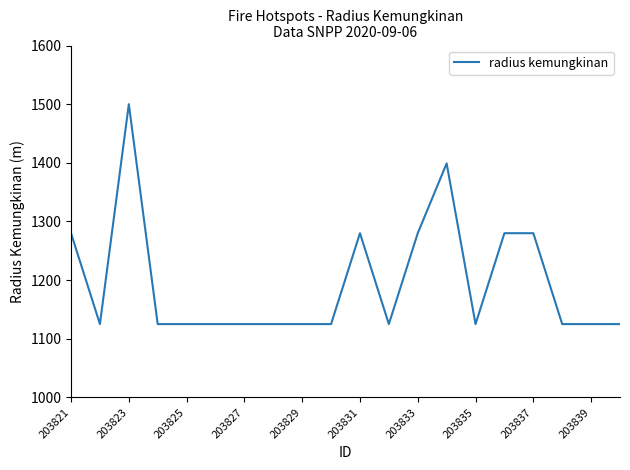

Count the number of data series in this chart.

1